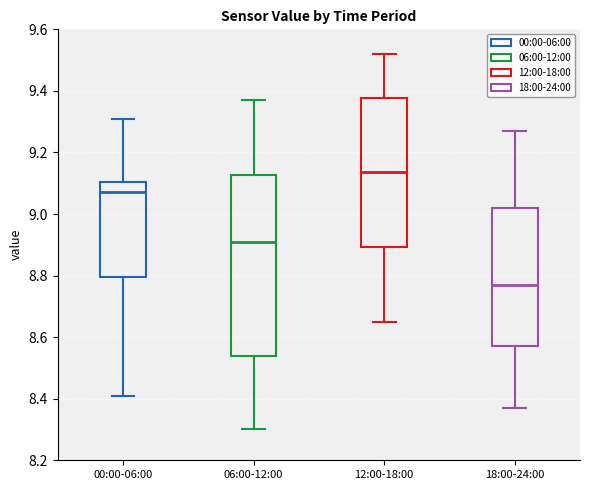

Where does the upper whisker of the box for 00:00-06:00 end on the y-axis? The values are not printed on the chart, so give them approximately, as read against the axis.

9.32